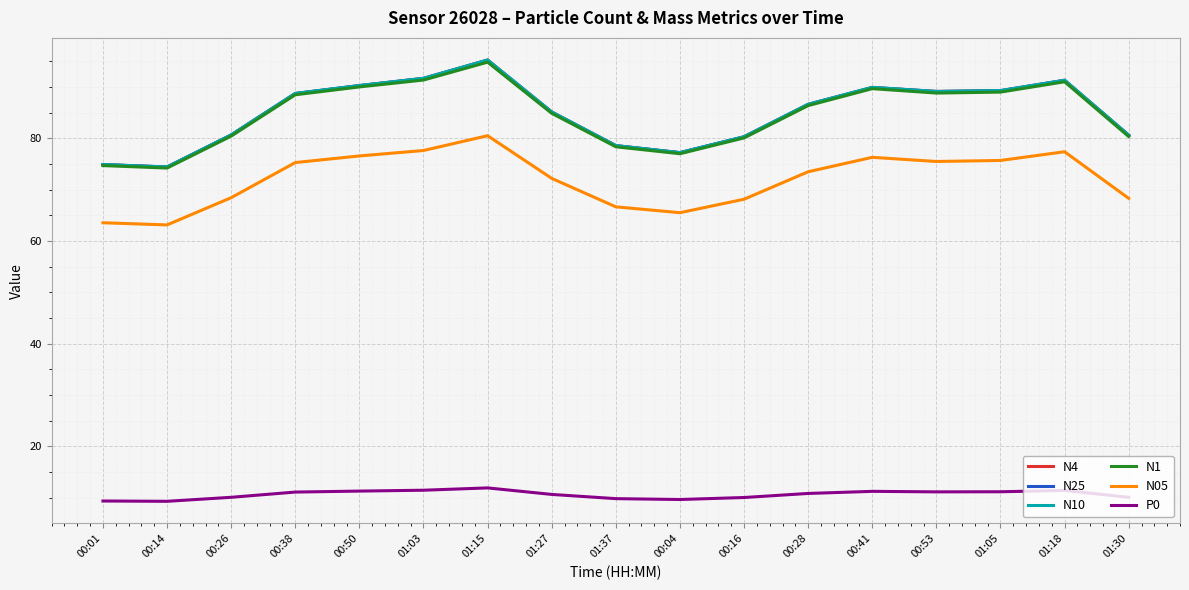

Which category has the highest value in the N05 series?

01:15